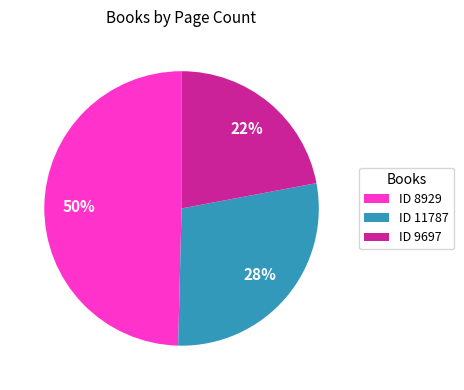

How many slices are in this pie chart?

3